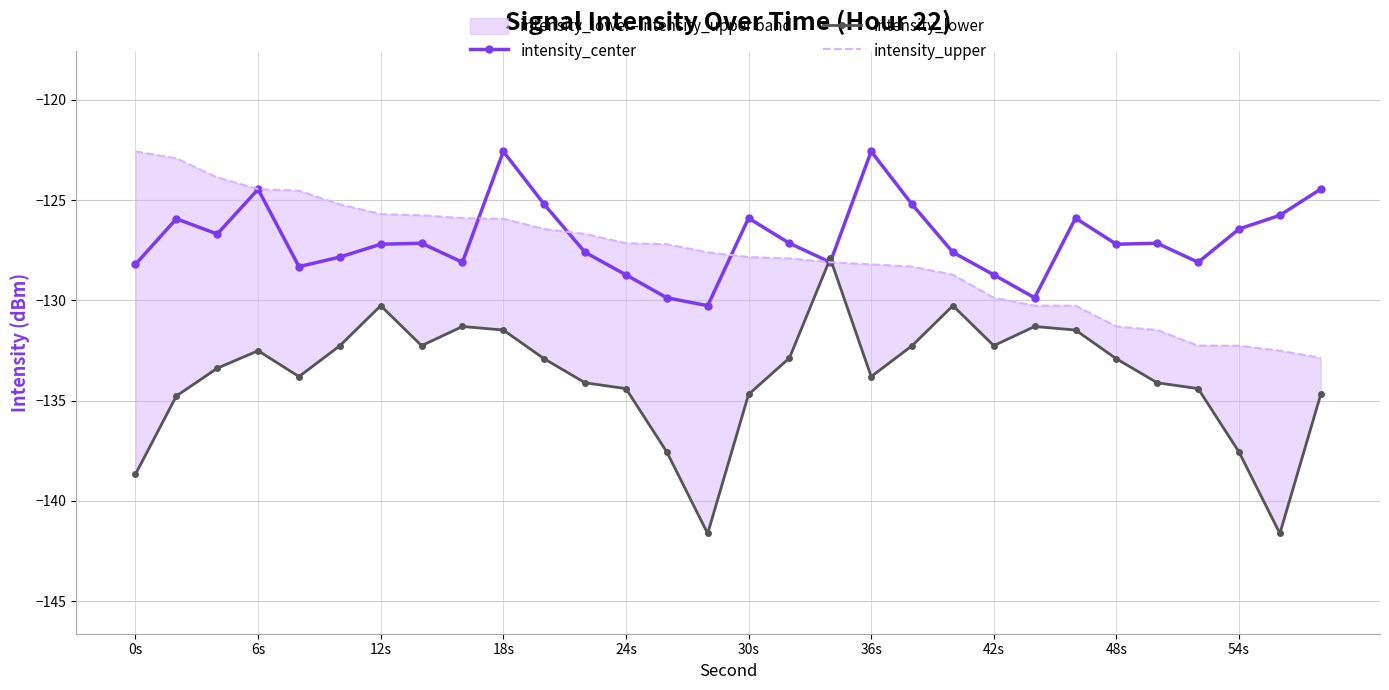

After their last crossing, which series has the higher values: intensity_lower or intensity_center?

intensity_center